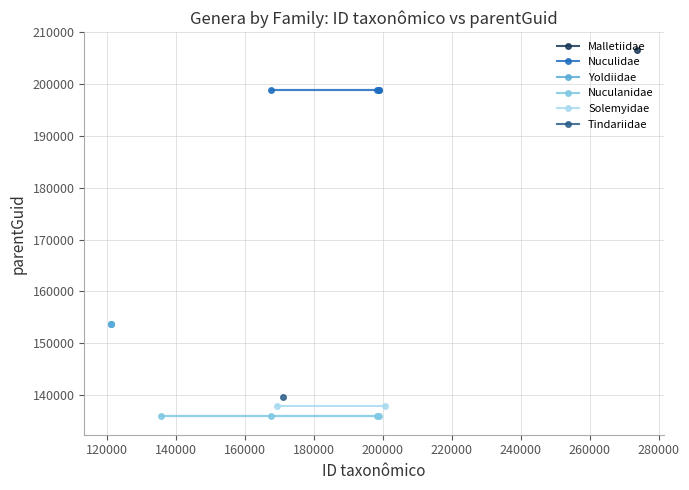

How many categories are shown in the chart?

5